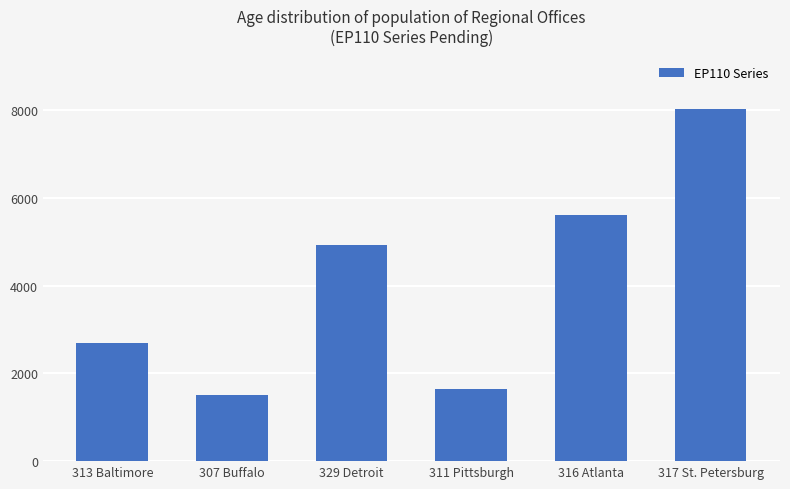

Which category has the highest value across all series?

317 St. Petersburg